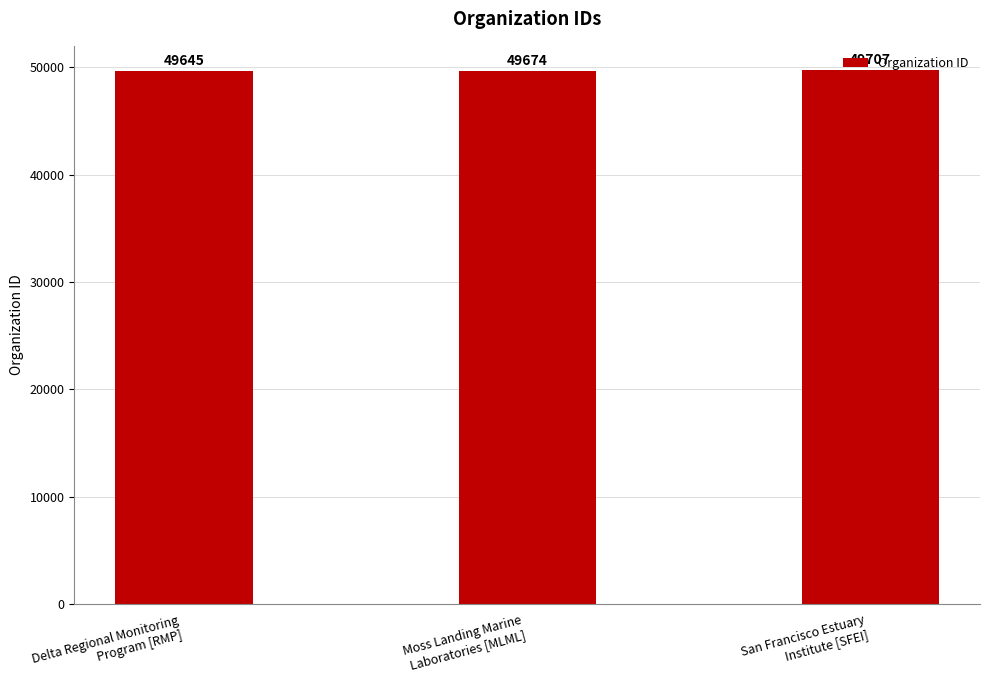

Which label corresponds to the smallest value in the chart?

Delta Regional Monitoring
Program [RMP]